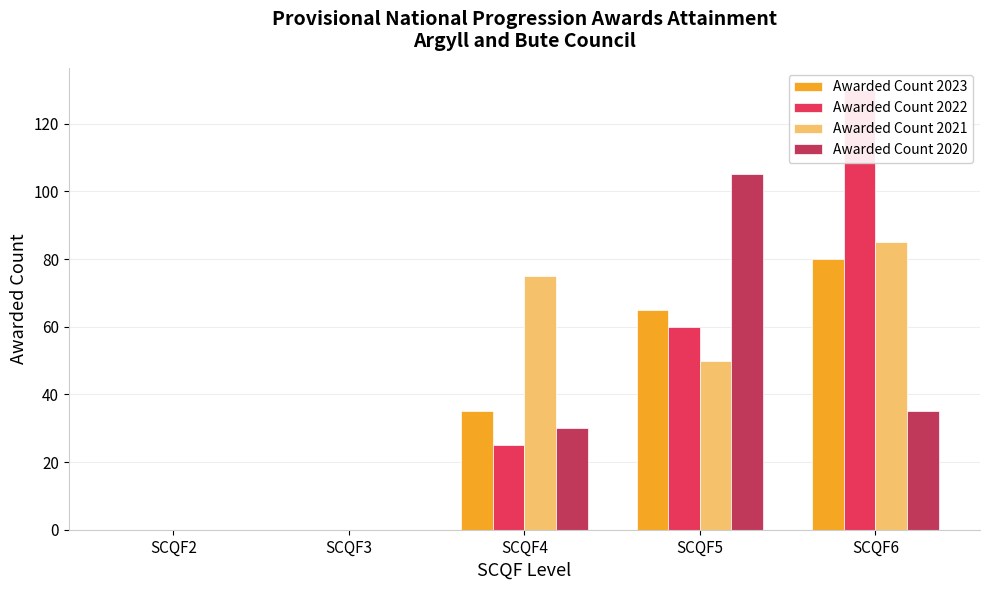

At SCQF2, list the series in order from largest to smallest.

Awarded Count 2023, Awarded Count 2022, Awarded Count 2021, Awarded Count 2020